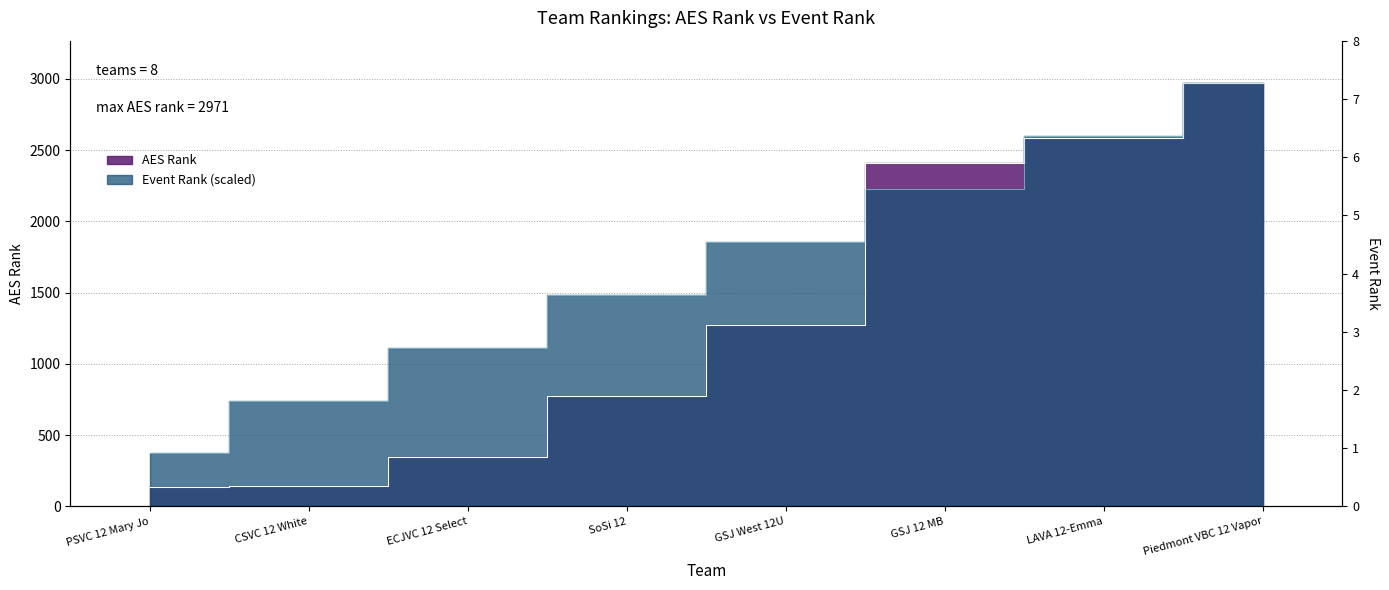

Rank the series at CSVC 12 White from highest to lowest value.

Event Rank, AES Rank